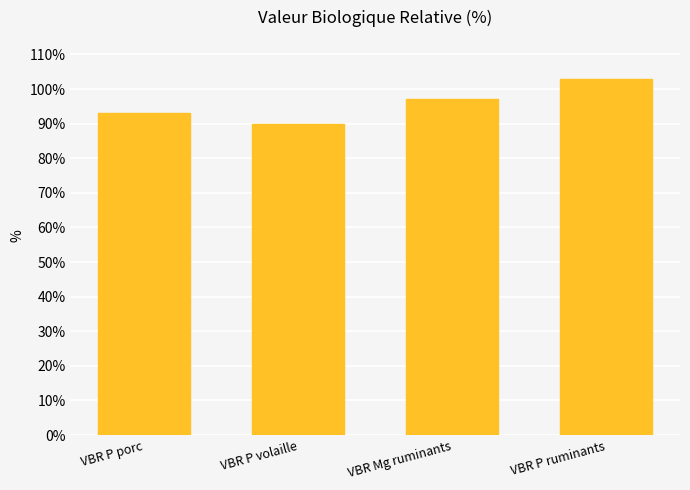

Reading left to right, list all the values displayed in this chart.

93	90	97	103